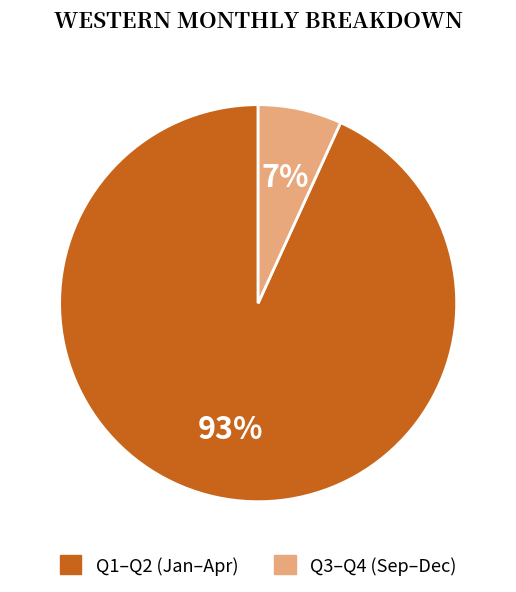

Is there any slice that represents more than half of the pie?

Yes